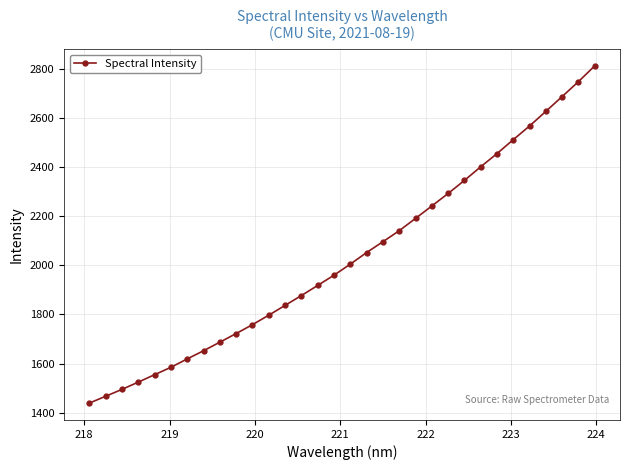

How many data points are less than 2004?

16